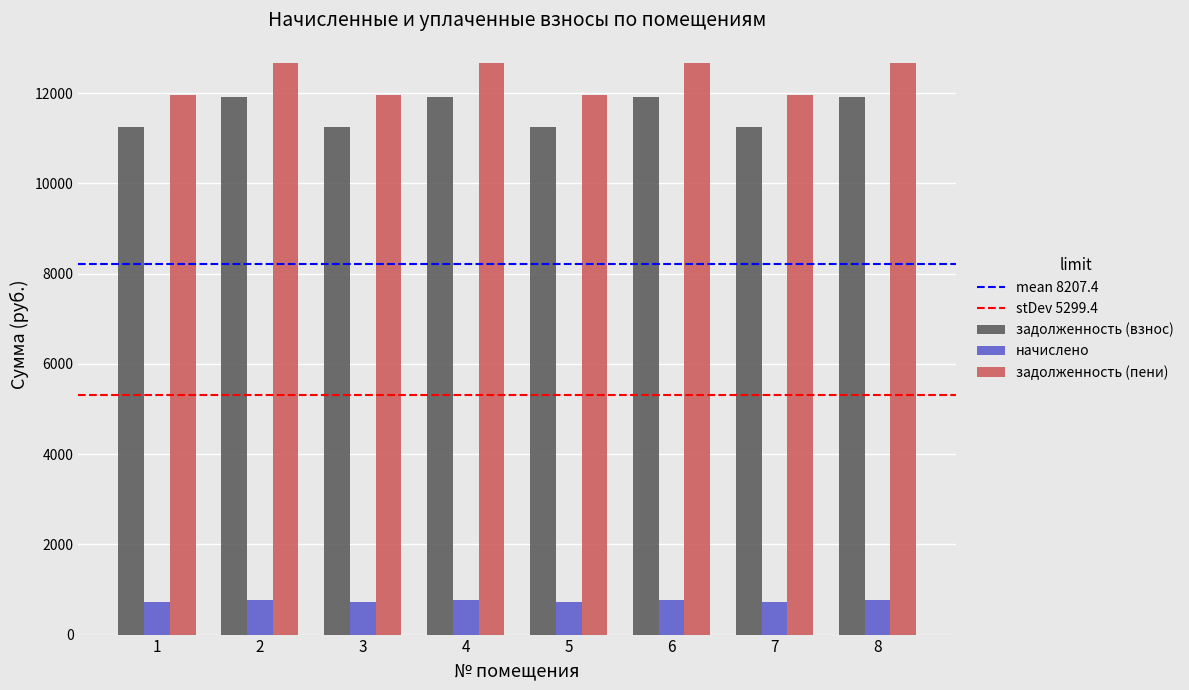

At which label does задолженность (взнос) first exceed 11910?

2